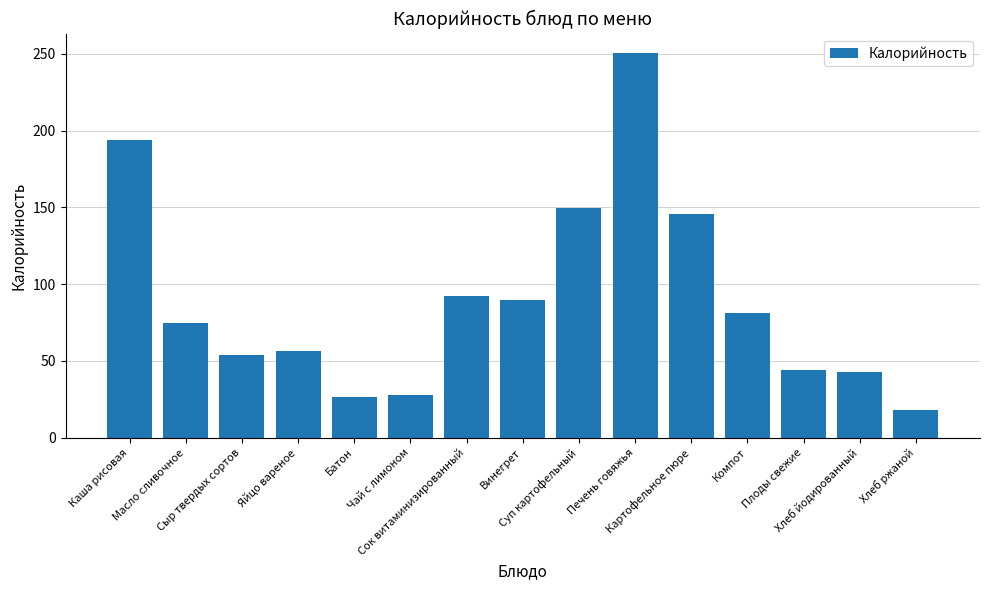

What is the maximum value shown in the chart?

250.6